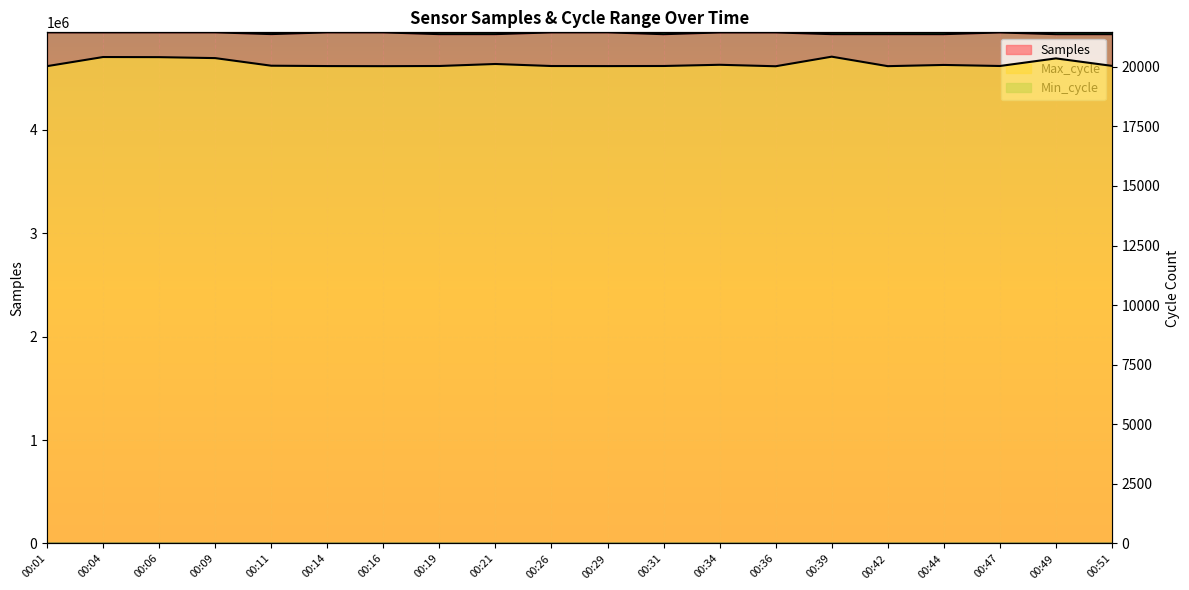

What is the difference between the highest and lowest values at 00:11?

4906797